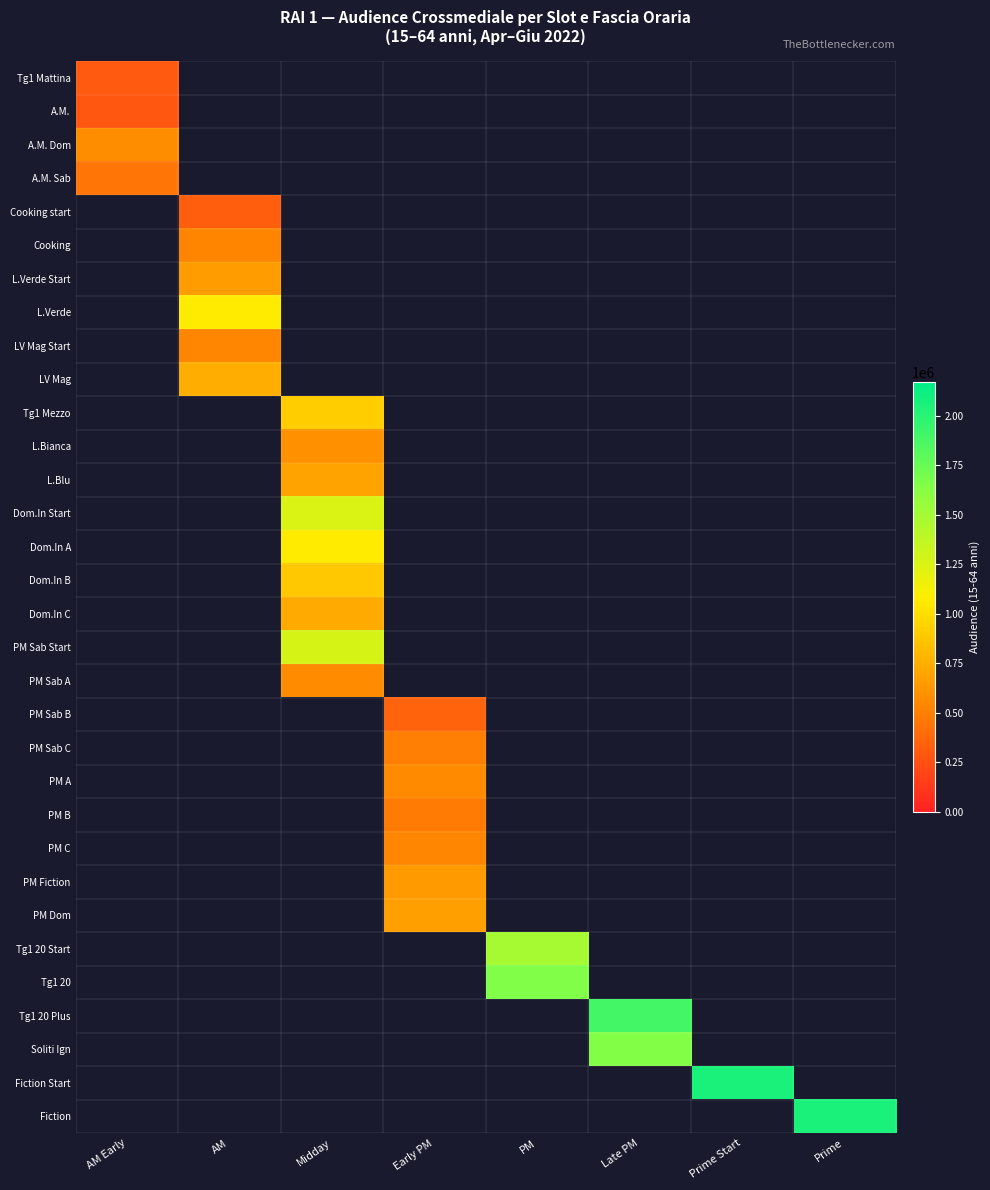

Rank the series at Prime Start from lowest to highest value.

Tg1 Mattina, A.M., A.M. Dom, A.M. Sab, Cooking start, Cooking, L.Verde Start, L.Verde, LV Mag Start, LV Mag, Tg1 Mezzo, L.Bianca, L.Blu, Dom.In Start, Dom.In A, Dom.In B, Dom.In C, PM Sab Start, PM Sab A, PM Sab B, PM Sab C, PM A, PM B, PM C, PM Fiction, PM Dom, Tg1 20 Start, Tg1 20, Tg1 20 Plus, Soliti Ign, Fiction, Fiction Start